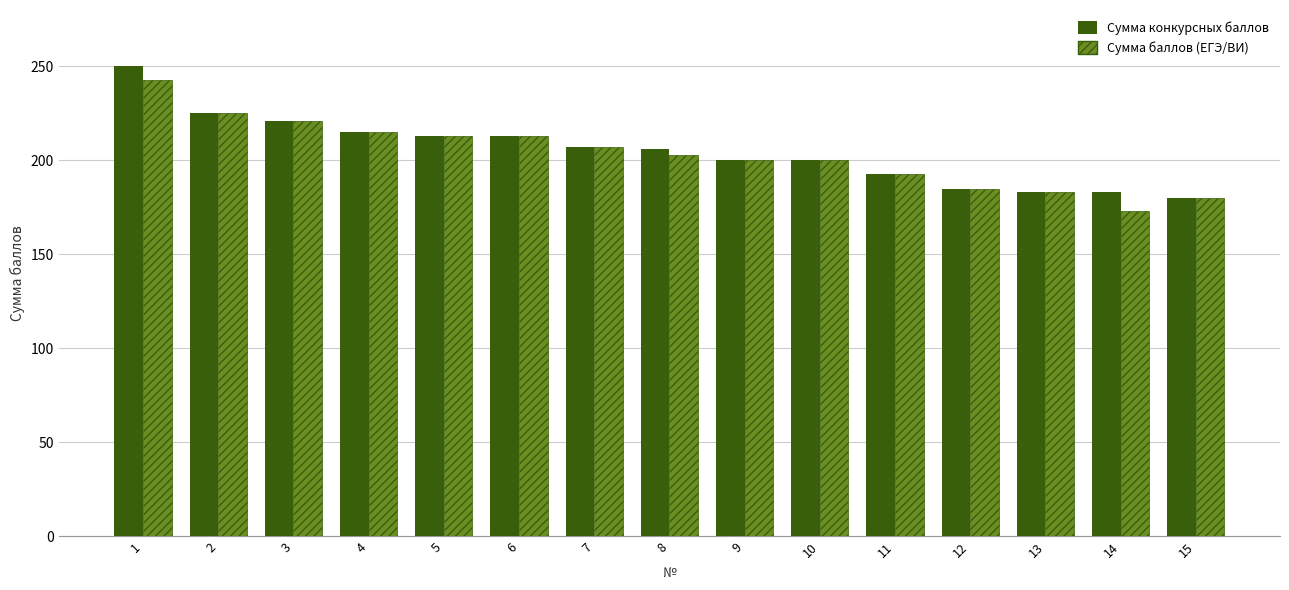

What is the total value across all series at 13?

366